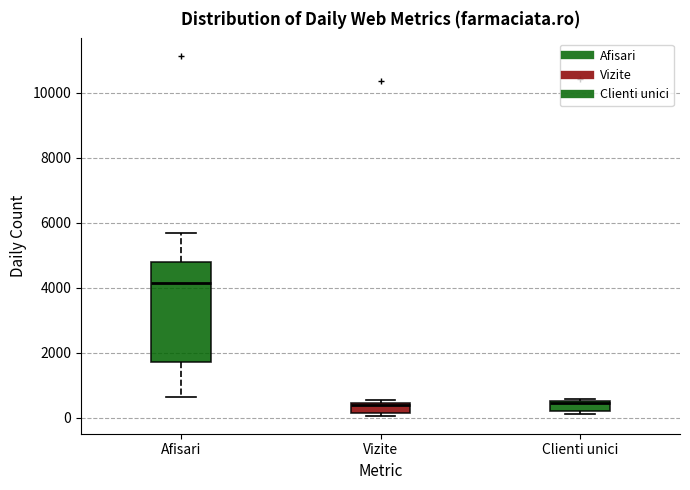

Comparing the boxes themselves (not the whiskers), which one is the tallest?

Afisari